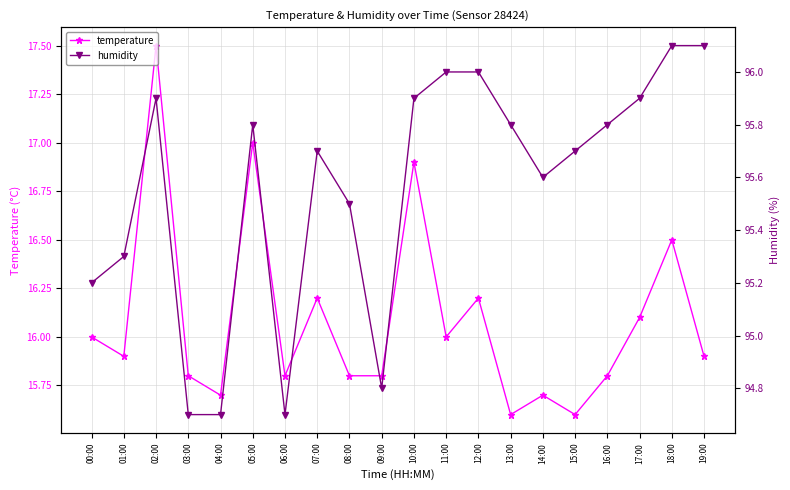

True or false: temperature and humidity intersect in this chart.

False